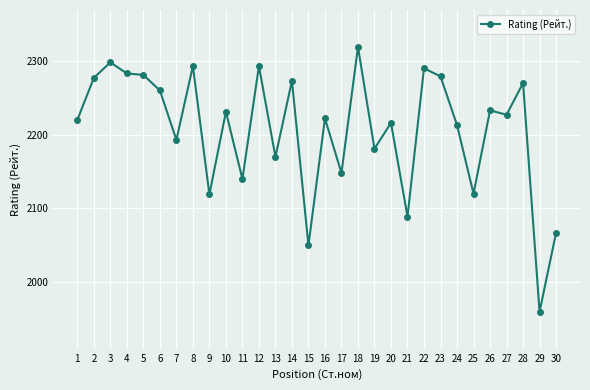

What is the value of the 22nd point from the left?

2290